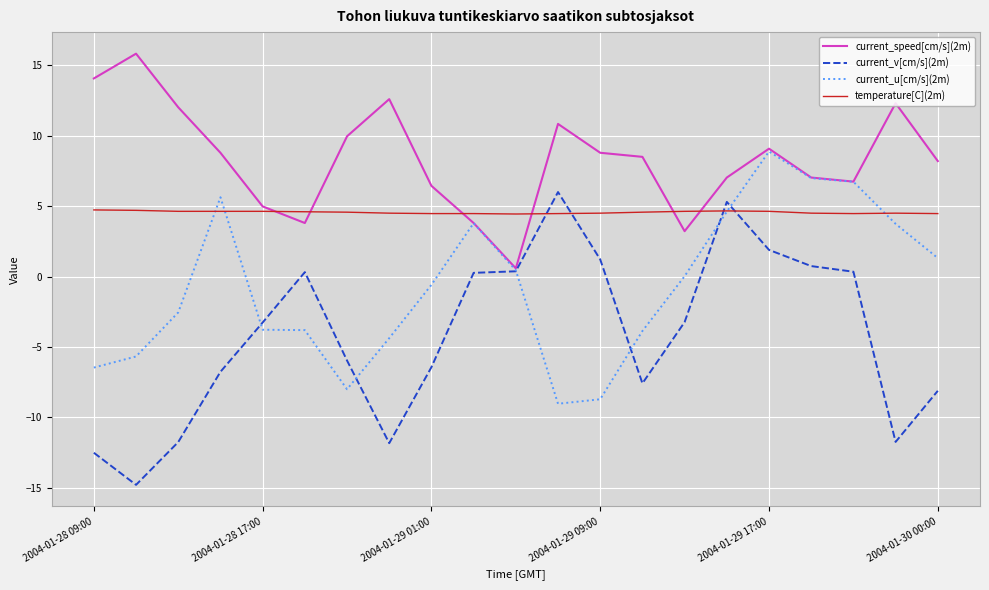

Is this an area chart (filled region under the line)?

No